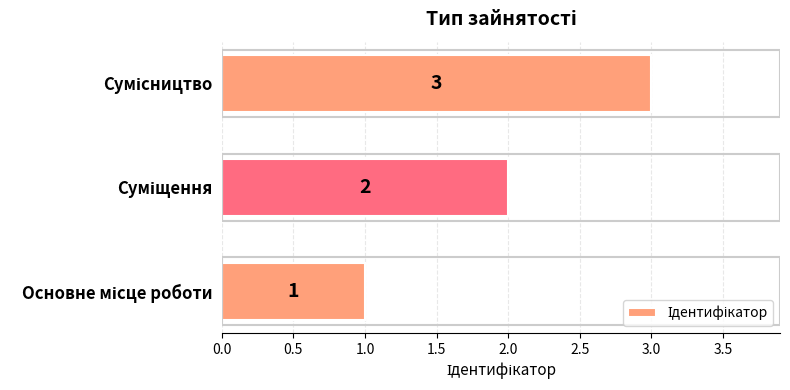

How many bars are there in total?

3